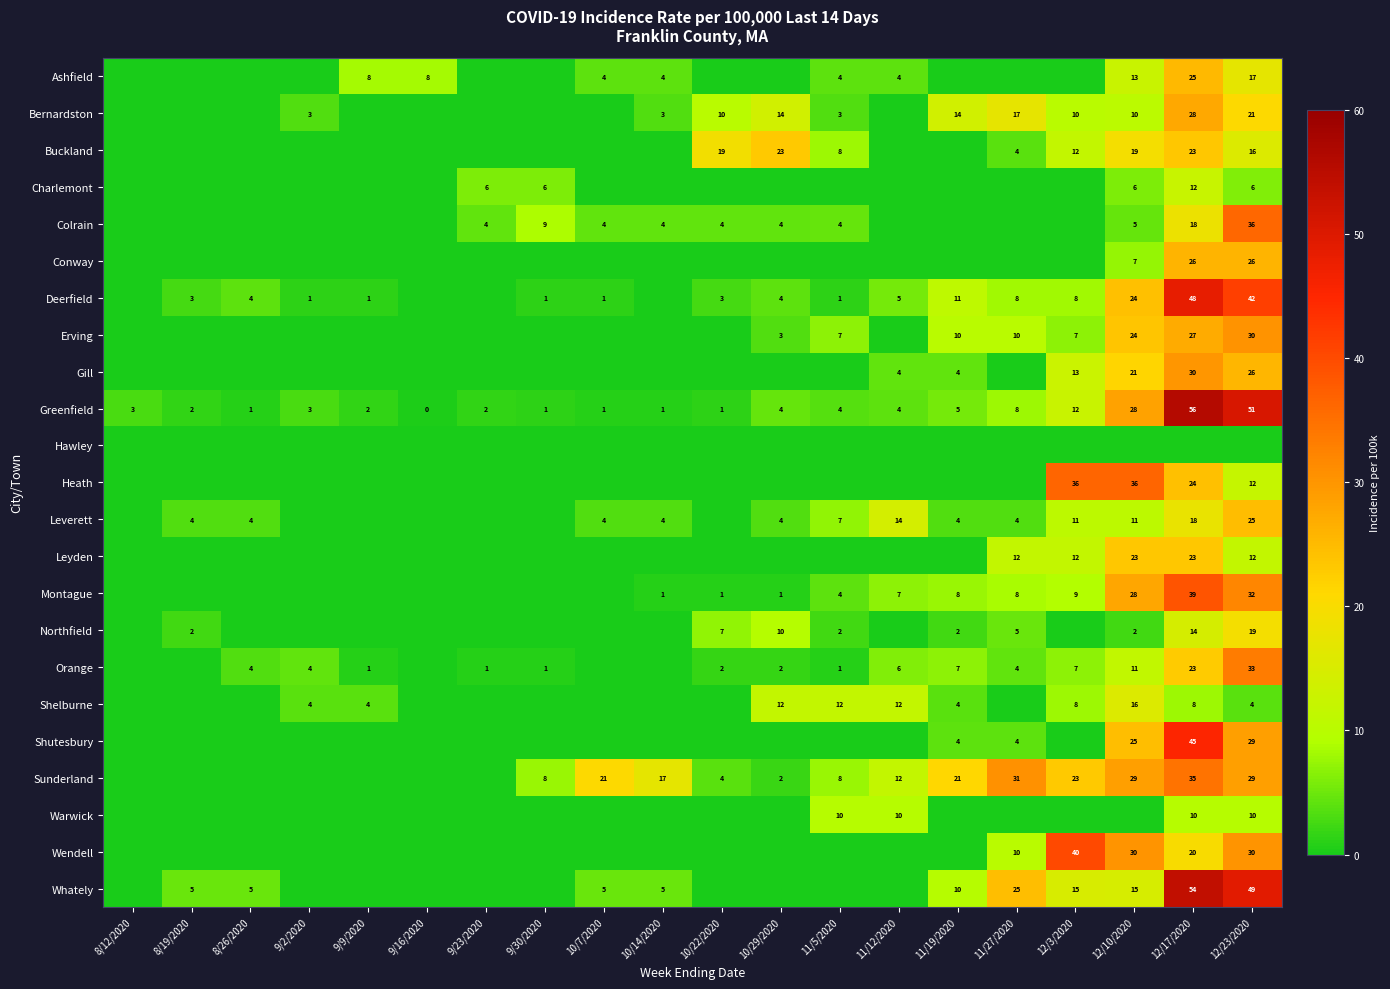

At which category is the sum across all series the highest?

12/17/2020